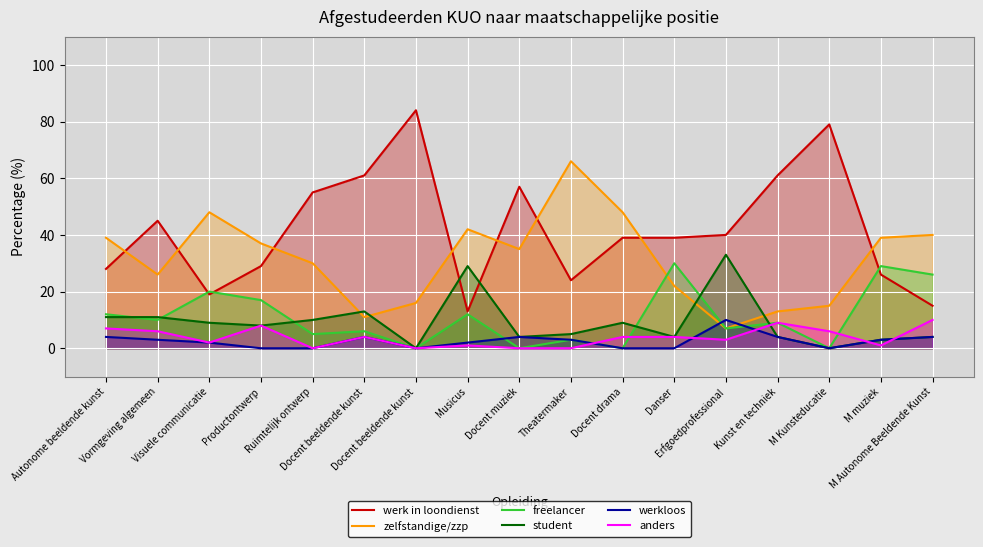

What is the difference between the maximum and second lowest values in the zelfstandige/zzp series?

55